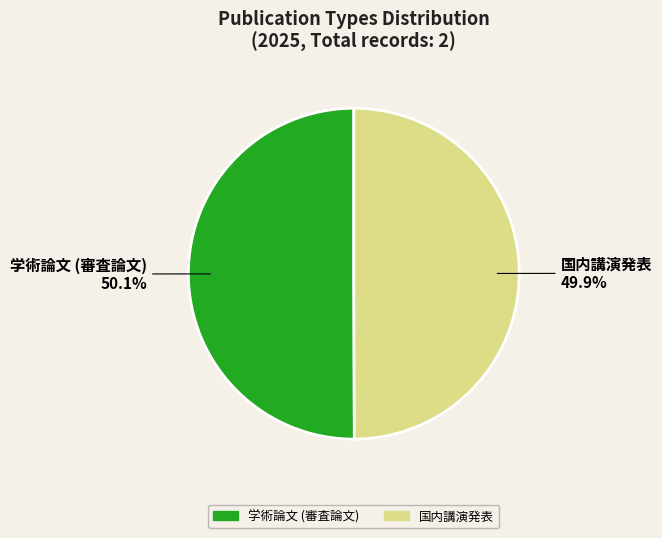

What is the total percentage of 国内講演発表 and 学術論文 (審査論文)?

100.0%